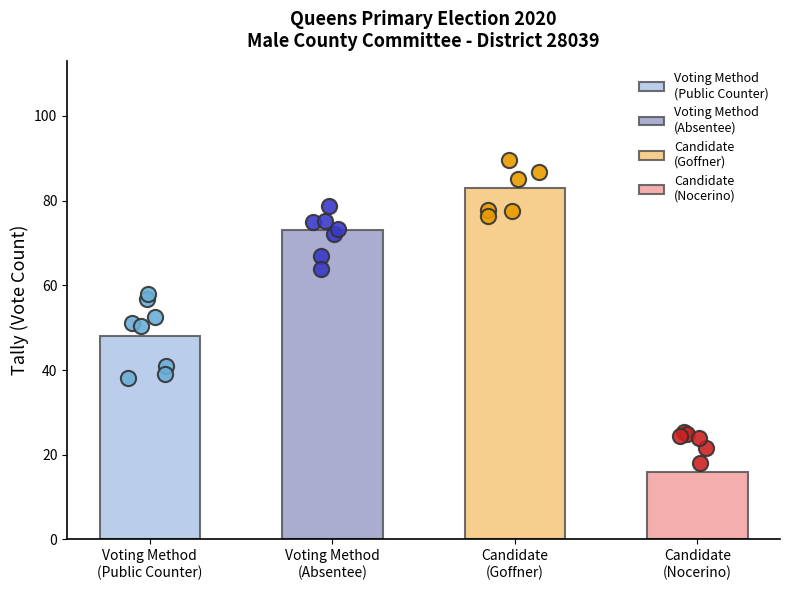

Is the value of Public Counter at Scattered greater than the value of Absentee / Military at Jake Nocerino?

No